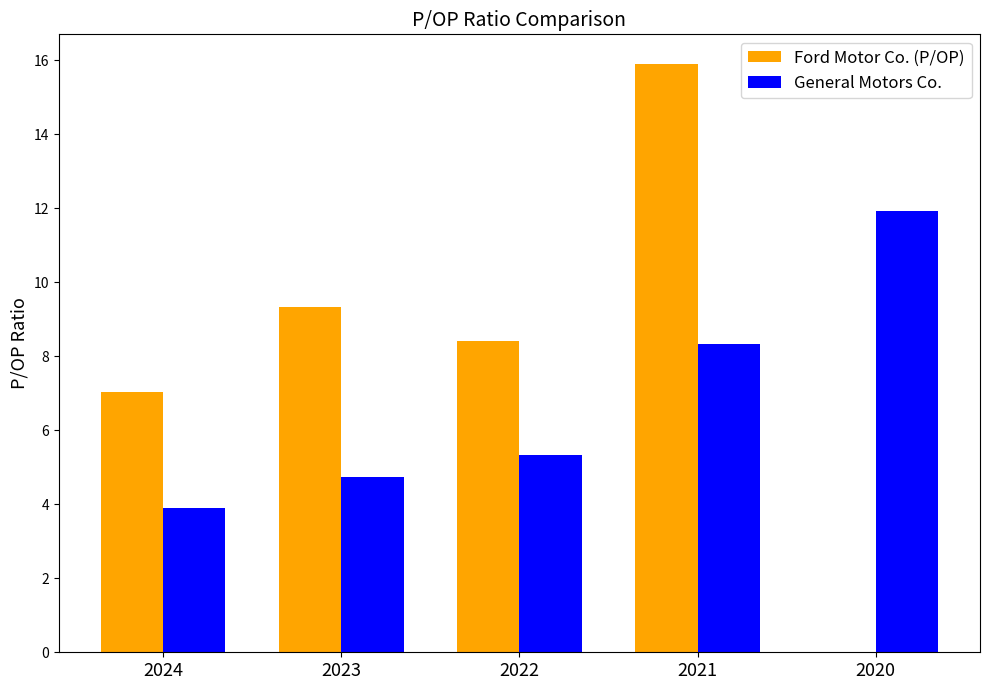

Reading left to right, transcribe all the data shown in this chart.

Ford Motor Co. (P/OP): 7.0	9.3	8.4	15.9	0.0
General Motors Co.: 3.9	4.7	5.3	8.3	11.9